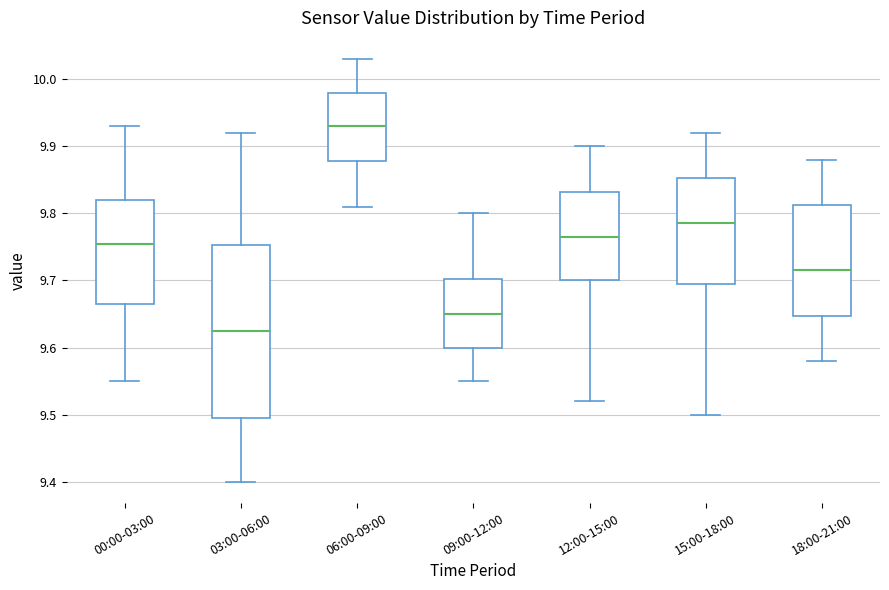

Reading left to right, transcribe this box plot: for each box, give where its median line is, the range the box spans, and where its two whiskers end, as read against the y-axis. The values are not printed on the chart, so give them approximately, as read against the axis.

00:00-03:00: median 9.76, box 9.67 to 9.82, whiskers 9.55 to 9.93
03:00-06:00: median 9.63, box 9.50 to 9.75, whiskers 9.40 to 9.92
06:00-09:00: median 9.93, box 9.88 to 9.98, whiskers 9.81 to 10.03
09:00-12:00: median 9.65, box 9.60 to 9.70, whiskers 9.55 to 9.80
12:00-15:00: median 9.77, box 9.70 to 9.83, whiskers 9.52 to 9.90
15:00-18:00: median 9.79, box 9.70 to 9.85, whiskers 9.50 to 9.92
18:00-21:00: median 9.72, box 9.65 to 9.81, whiskers 9.58 to 9.88